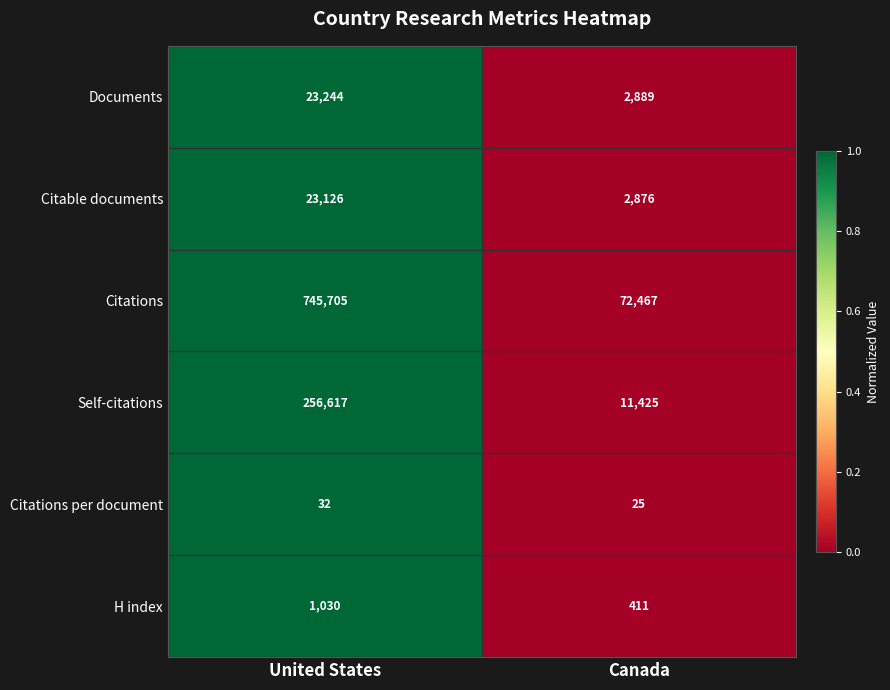

What is the difference between the Citations per document values at Canada and United States?

7